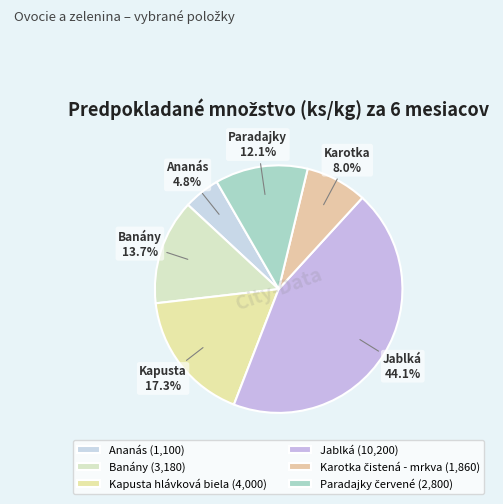

How many slices are in this pie chart?

6